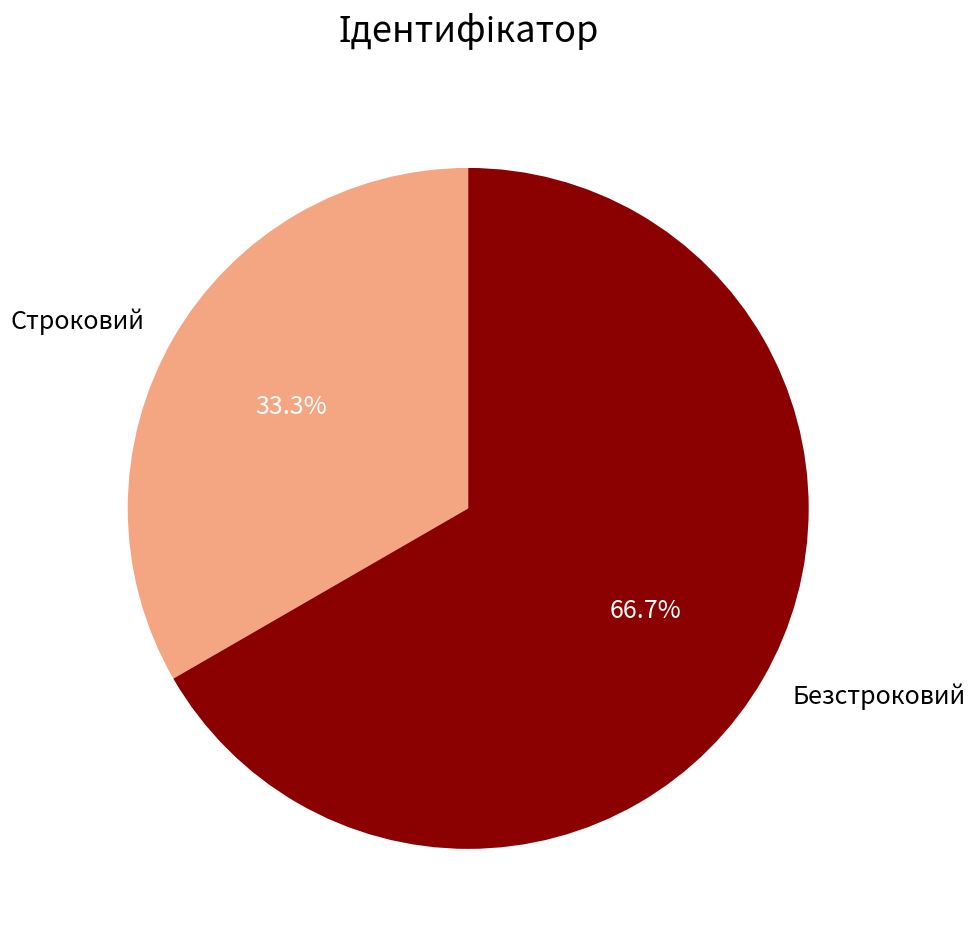

What portion of the pie excludes Строковий?

66.7%